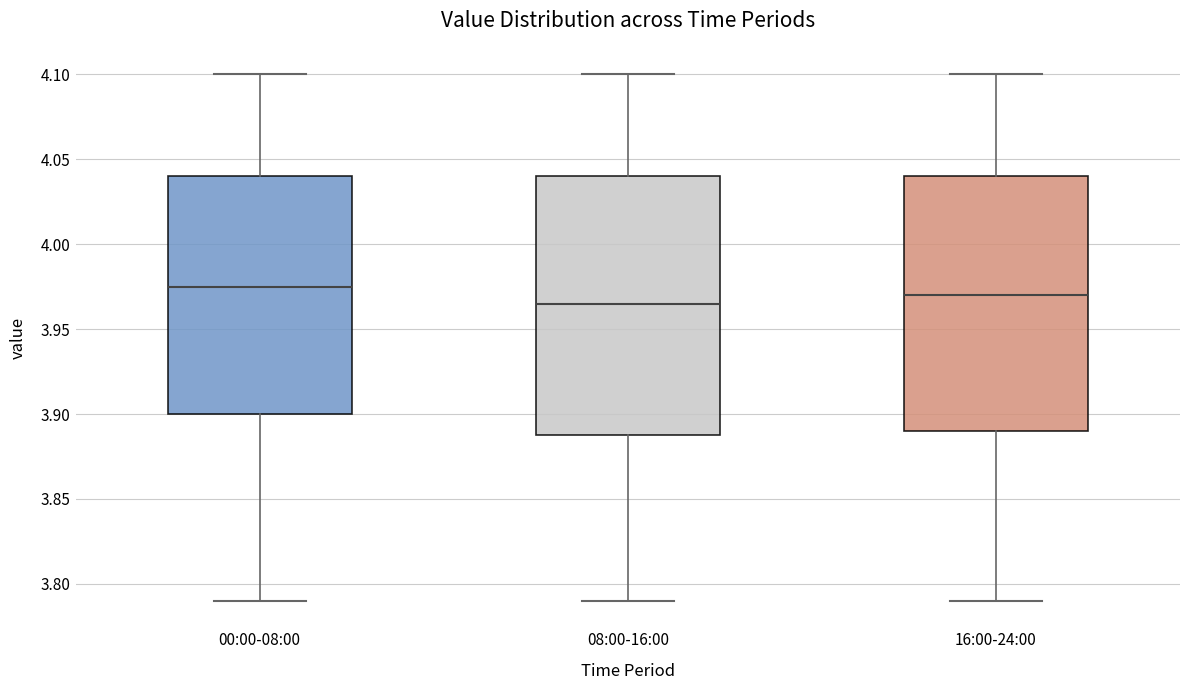

Where does the median line of the box for 00:00-08:00 sit on the y-axis? The values are not printed on the chart, so give them approximately, as read against the axis.

3.975